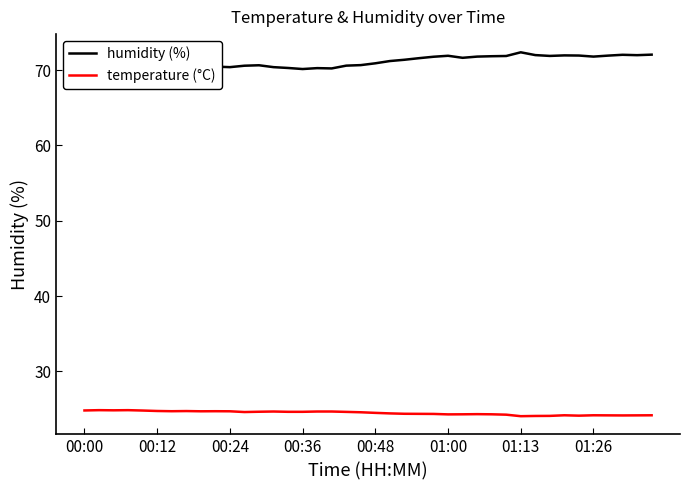

What are all the series names shown in the legend?

humidity (%), temperature (°C)